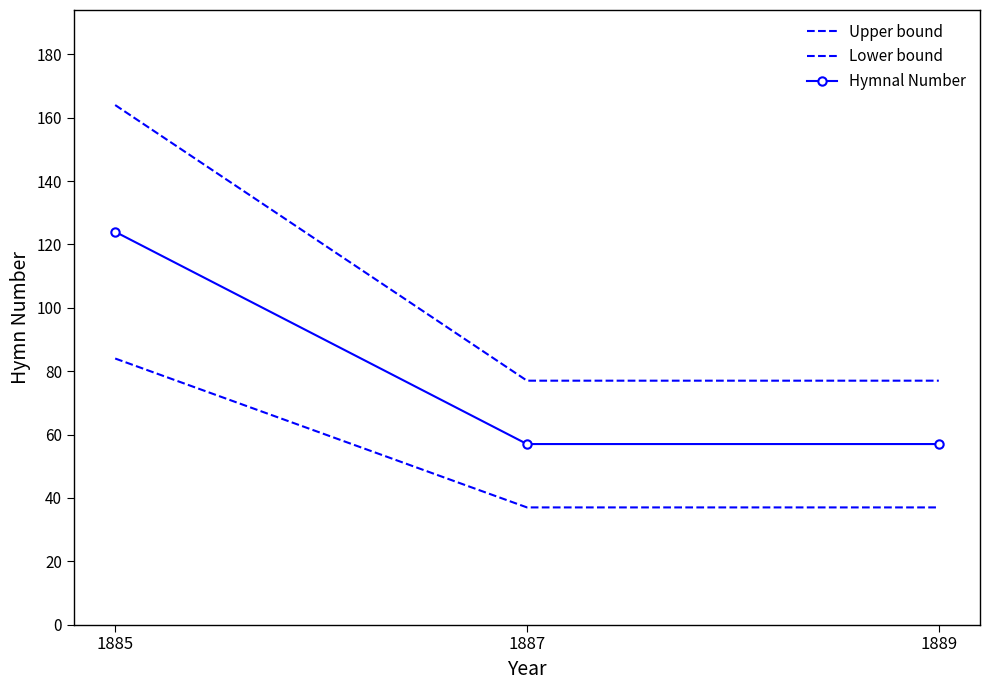

What are all the series names shown in the legend?

Upper bound, Lower bound, Hymnal Number